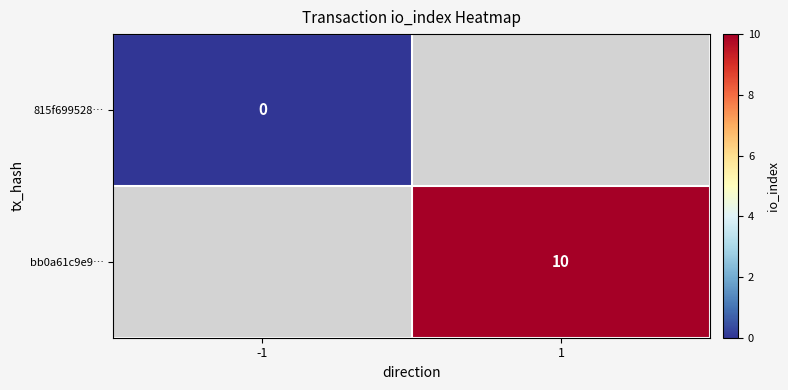

The value of bb0a61c9e9… at 1 is 7. True or false?

False